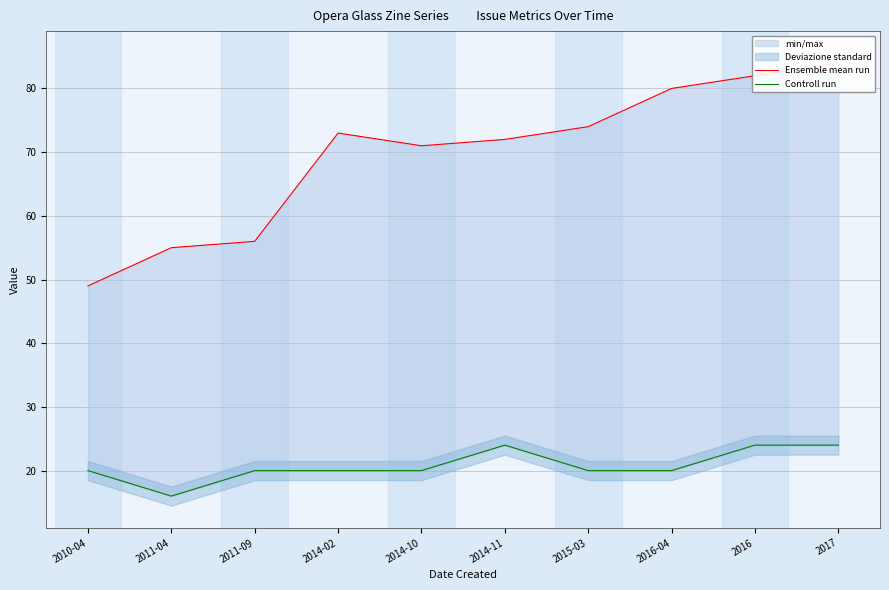

What is the difference between the maximum and second lowest values in the Ensemble mean run series?

29